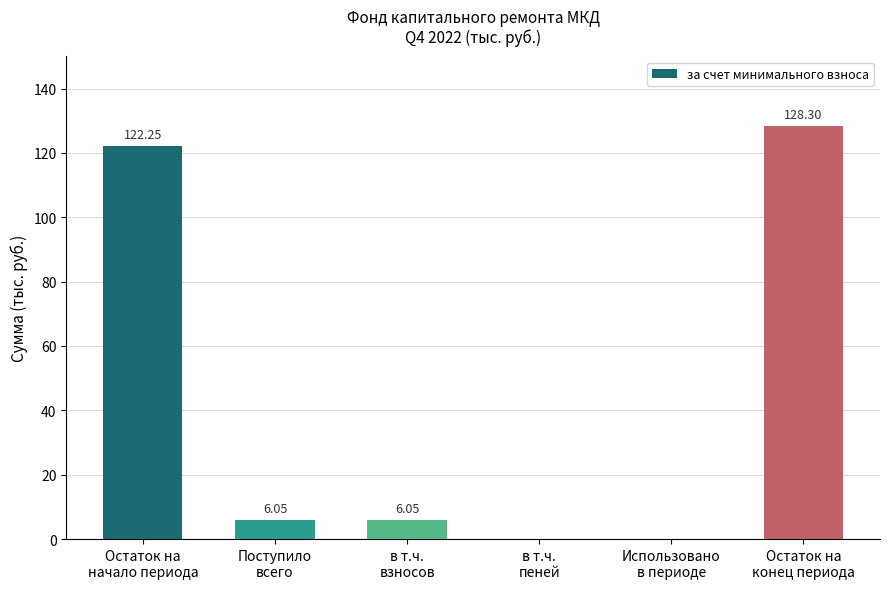

How many data points are above 6?

4